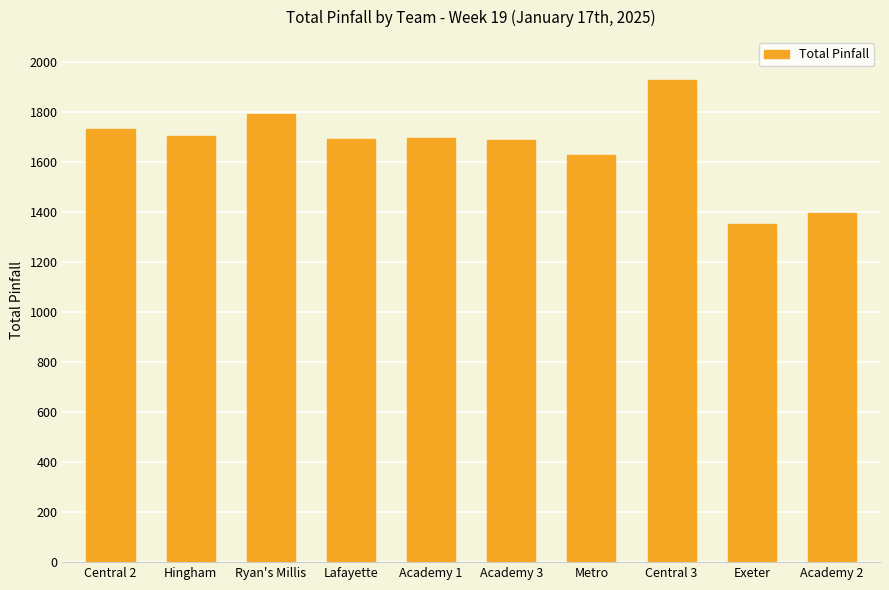

What is the difference between the values at Lafayette and Exeter?

340